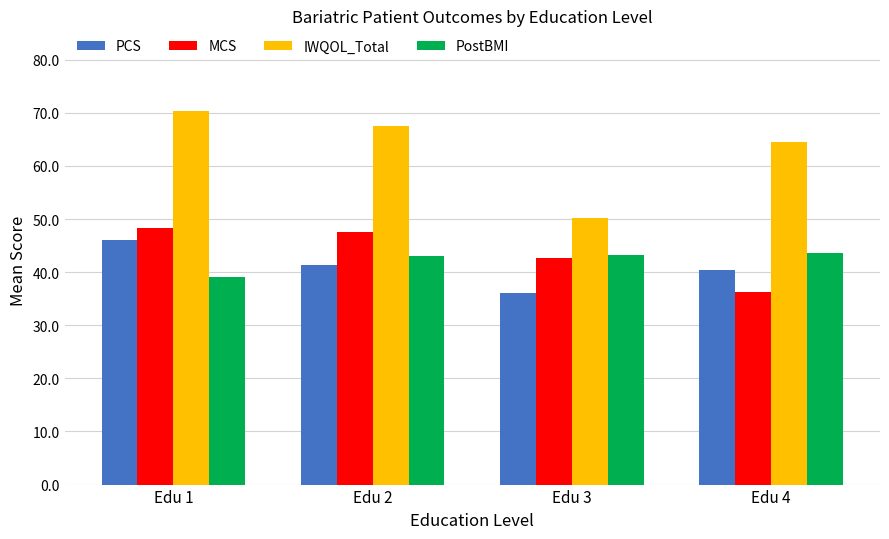

At how many categories does at least one series exceed 47?

4